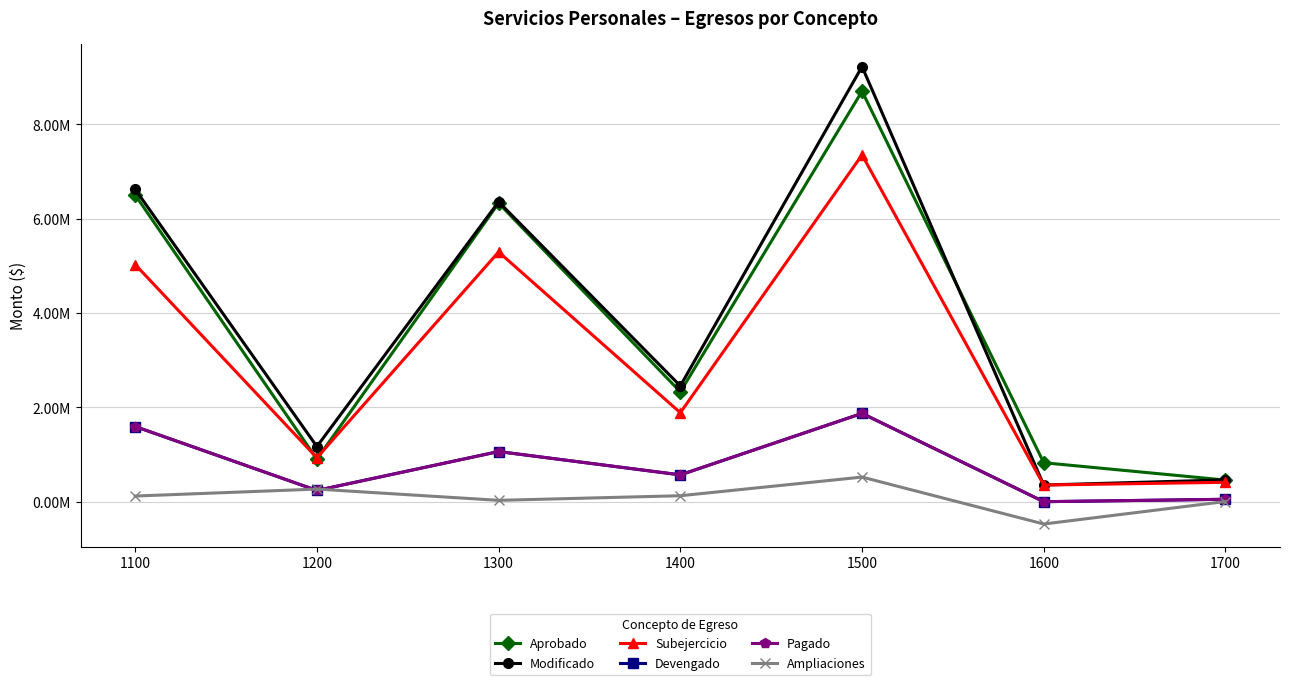

Reading right to left, extract all data points from this chart.

Aprobado: 458408.9	826232.2	8704651.4	2328913.0	6330704.5	902159.6	6504862.0
Modificado: 462292.6	353037.0	9226519.0	2455415.6	6359453.2	1169605.8	6624491.7
Subejercicio: 411209.3	353037.0	7353842.8	1886578.1	5296261.1	931272.2	5030073.7
Devengado: 51083.2	0.0	1872676.2	568837.5	1063192.1	238333.6	1594417.9
Pagado: 51083.2	0.0	1872676.2	568837.5	1063192.1	238333.6	1594417.9
Ampliaciones: 3883.7	-473195.2	521867.5	126502.6	28748.7	267446.2	119629.7